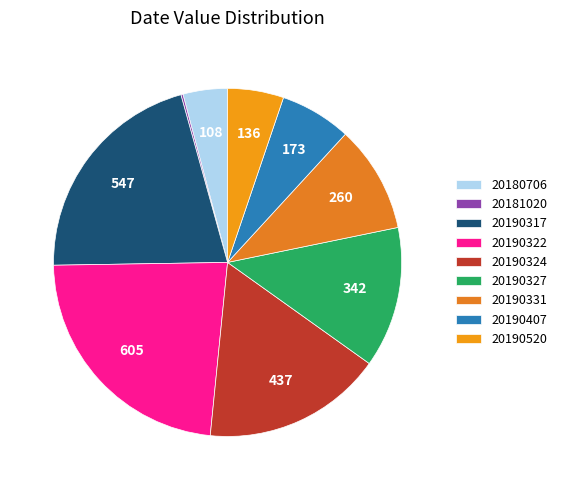

Is it true that 20190324 is 27% of the pie?

False